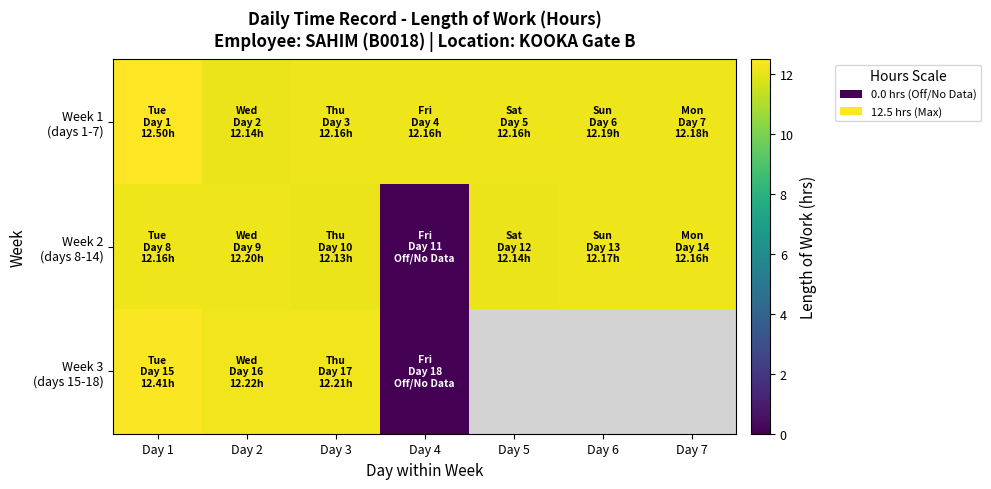

Which label corresponds to the largest value in the chart?

Day 1